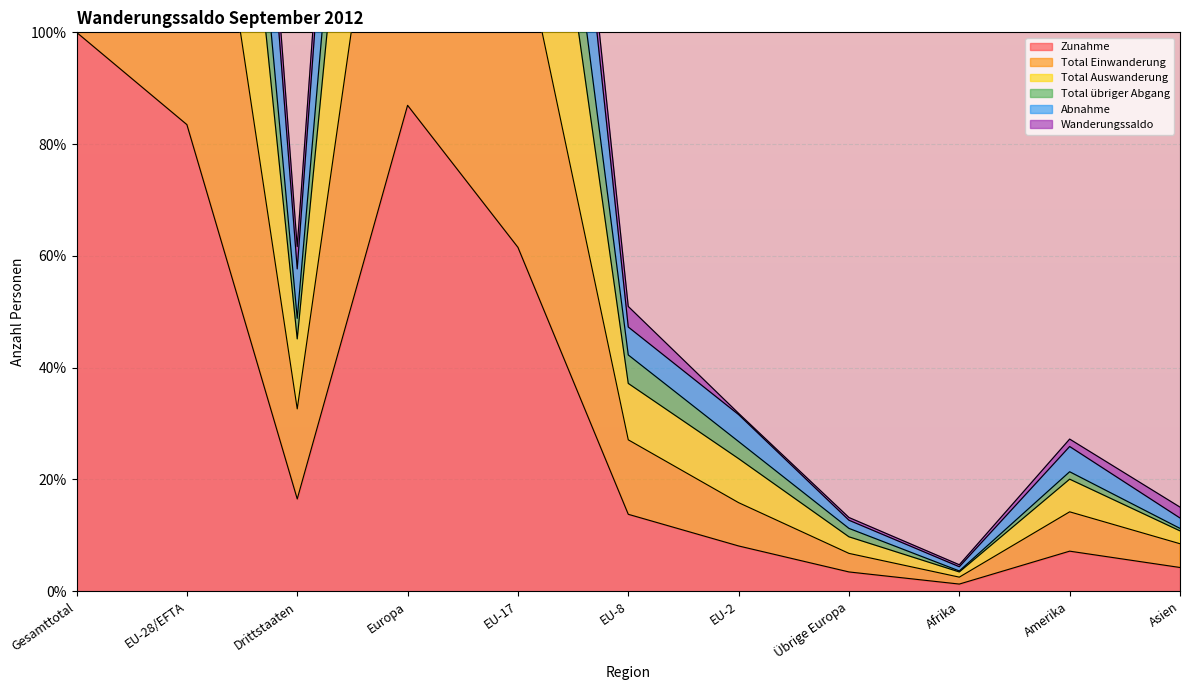

Between EU-28/EFTA and Afrika, which series saw the biggest shift?

Total Auswanderung